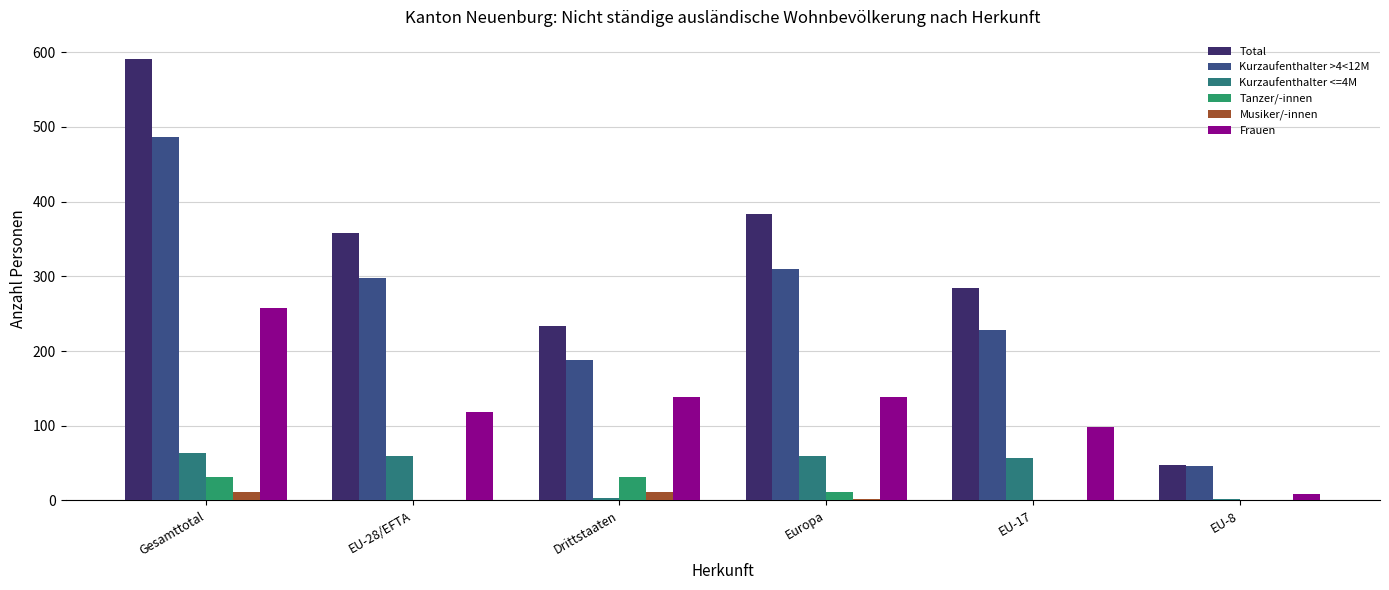

Which series has the largest total across all categories?

Total